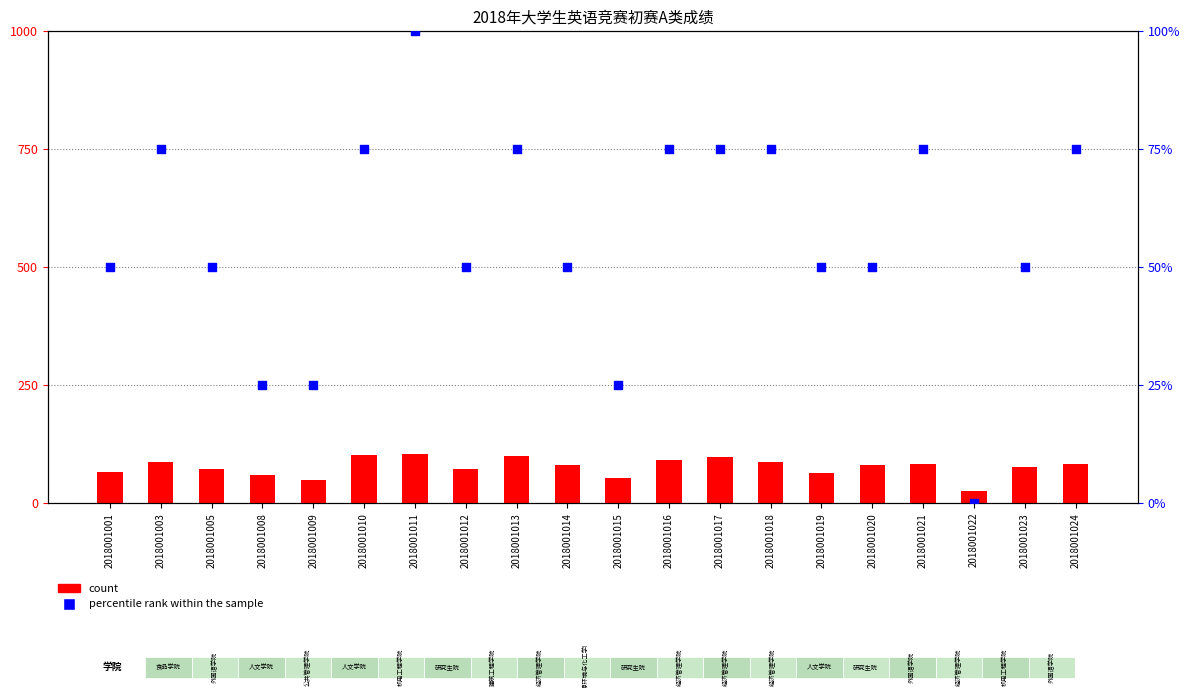

What are all the series names shown in the legend?

count, percentile rank within the sample